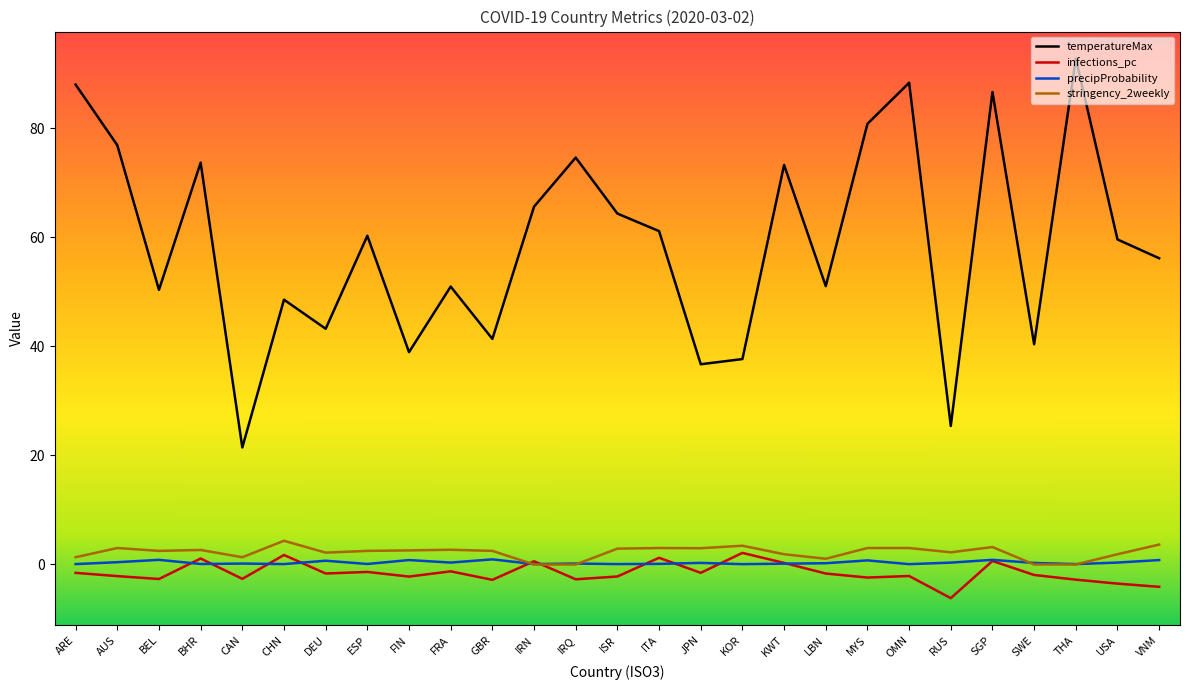

What is the difference between the second highest and minimum values in the precipProbability series?

0.8